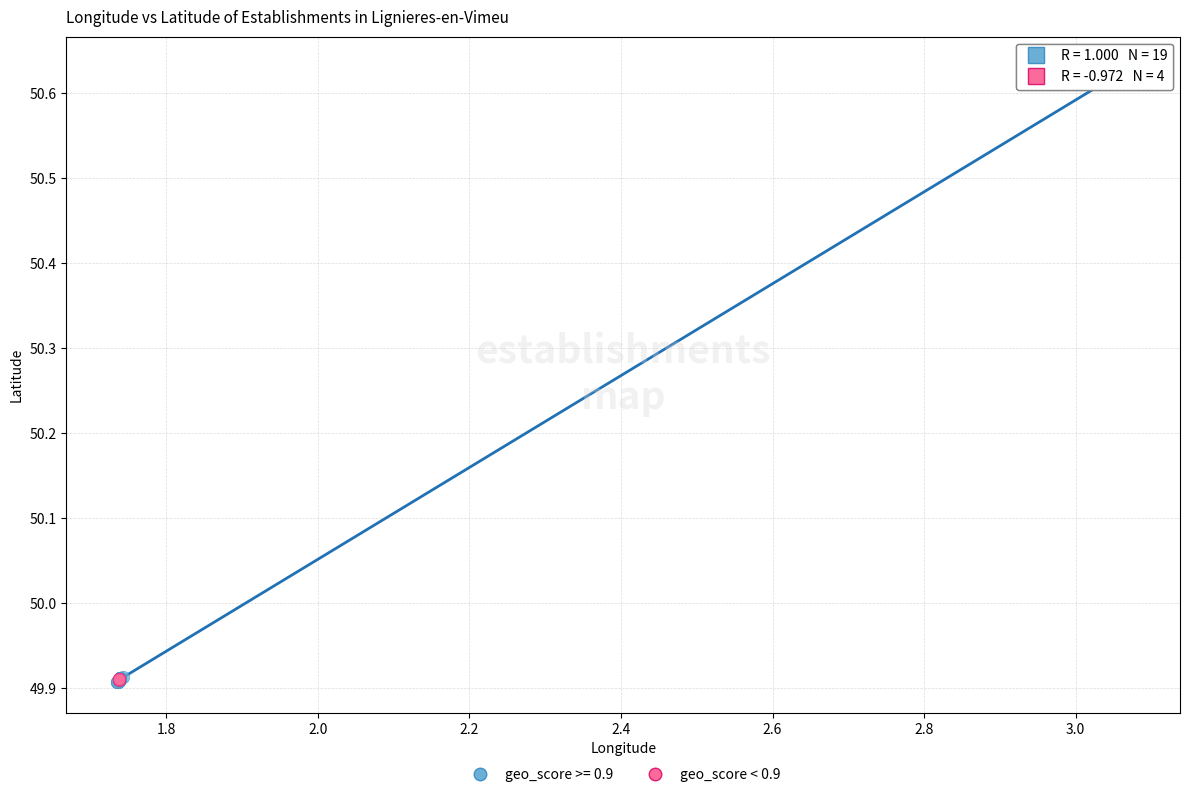

Which series has the widest spread of Y values?

geo_score >= 0.9